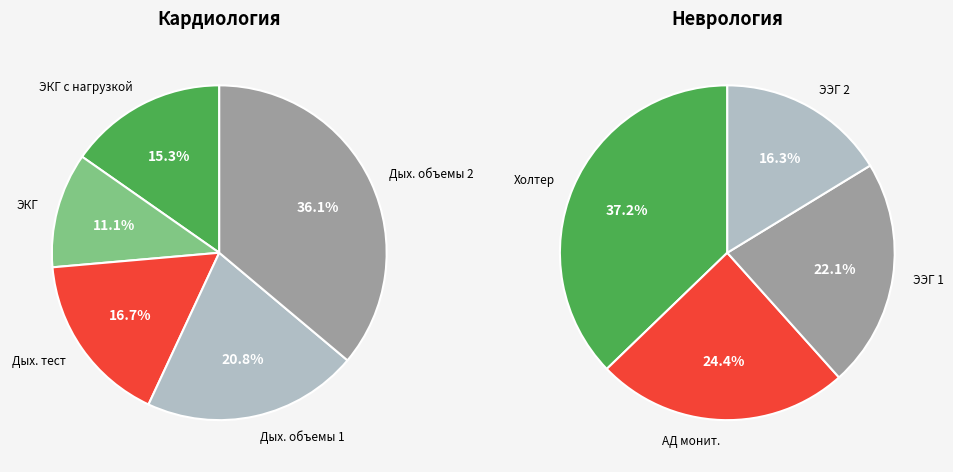

How many segments does this pie chart have?

9